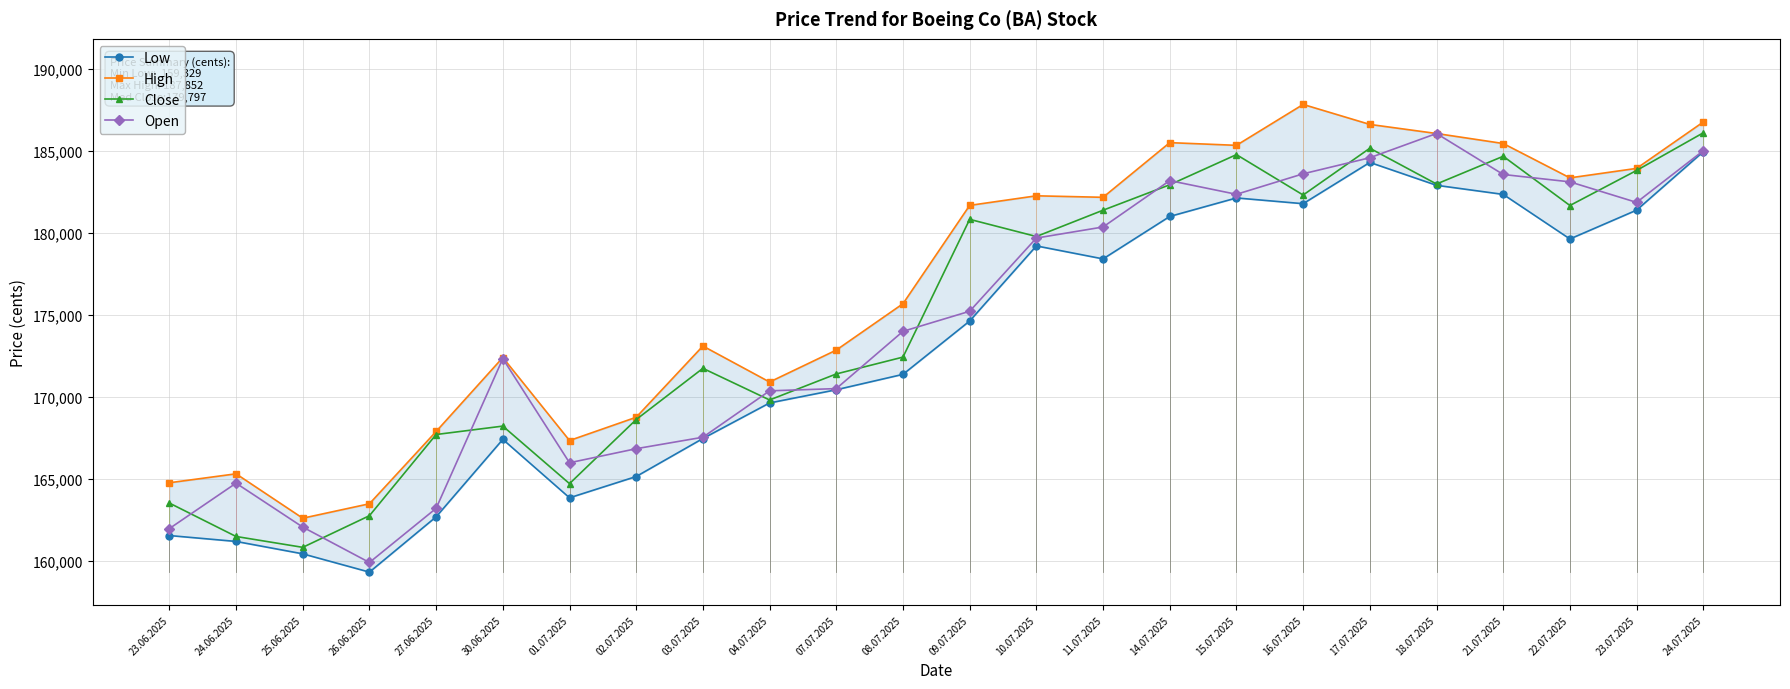

At which category does Open reach its first local valley?

26.06.2025